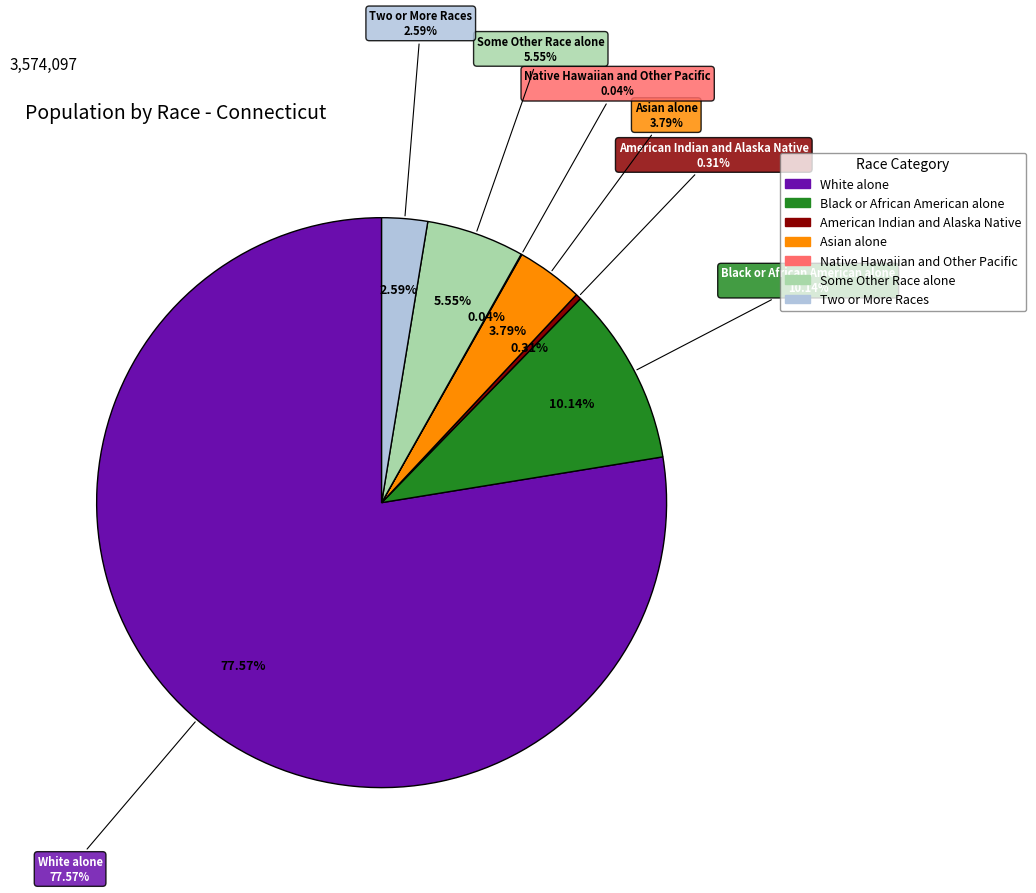

Is there a majority slice in this chart?

Yes